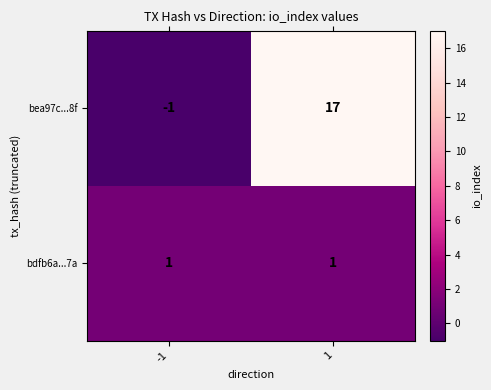

How many distinct data groups are displayed?

2